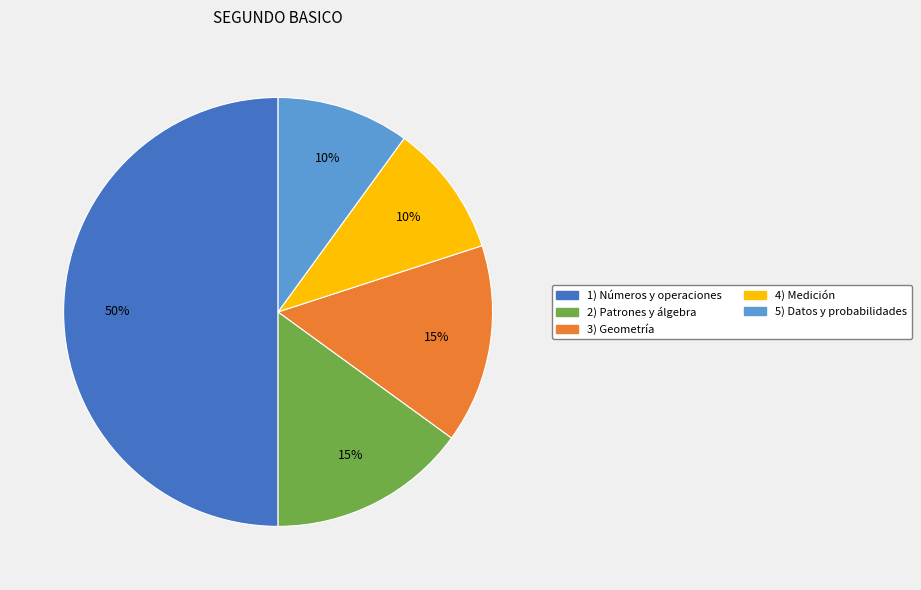

Count the number of slices in the pie.

5